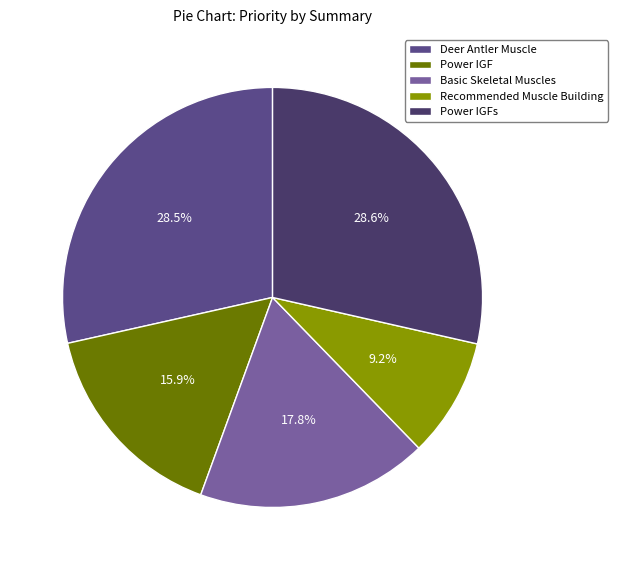

To the nearest percent, what is the combined percentage of Basic Skeletal Muscles and Power IGFs?

46%